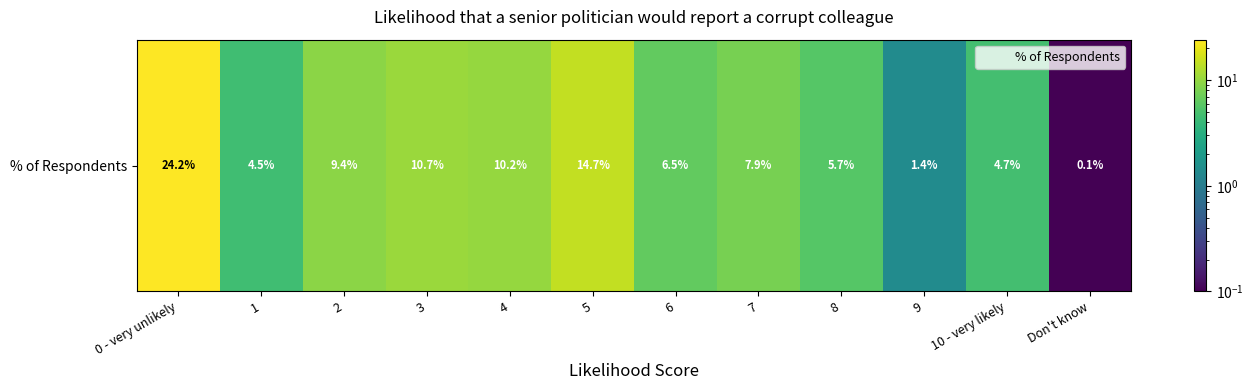

What is the ratio of the value at 5 to the value at 1?

3.3